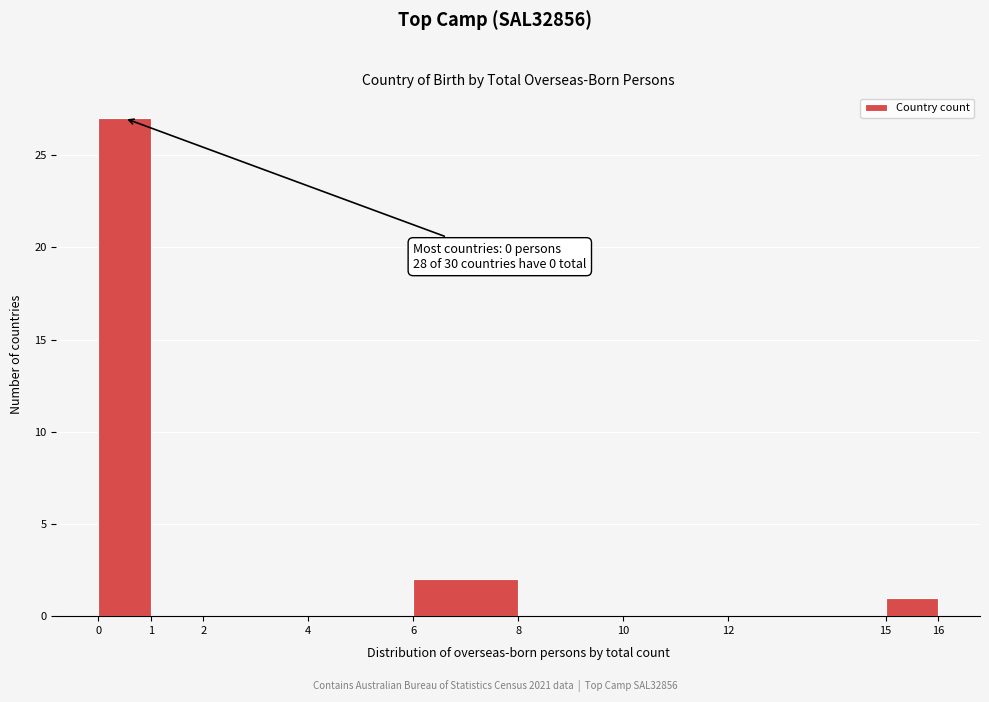

Over which range of the x-axis is the bar tallest?

0 to 1